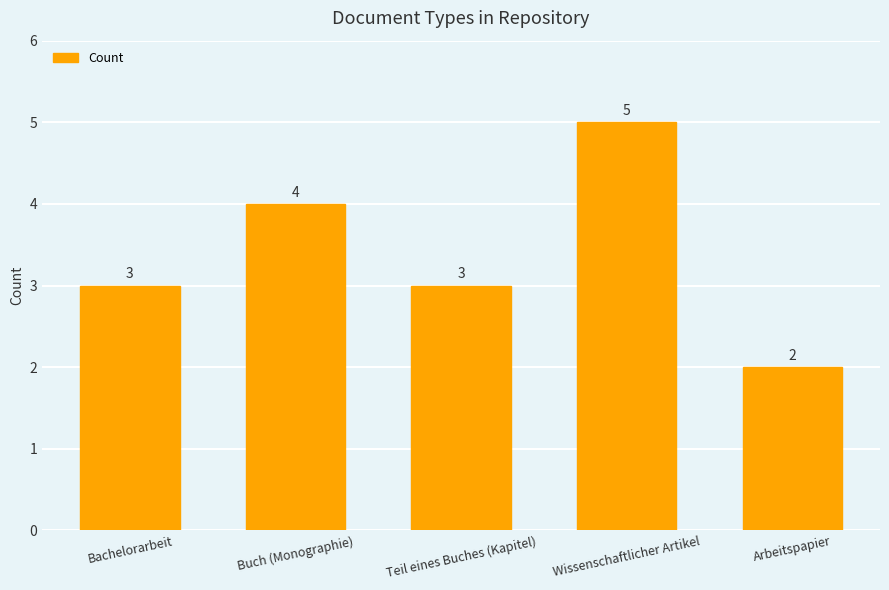

What position from the left is Buch (Monographie)?

2